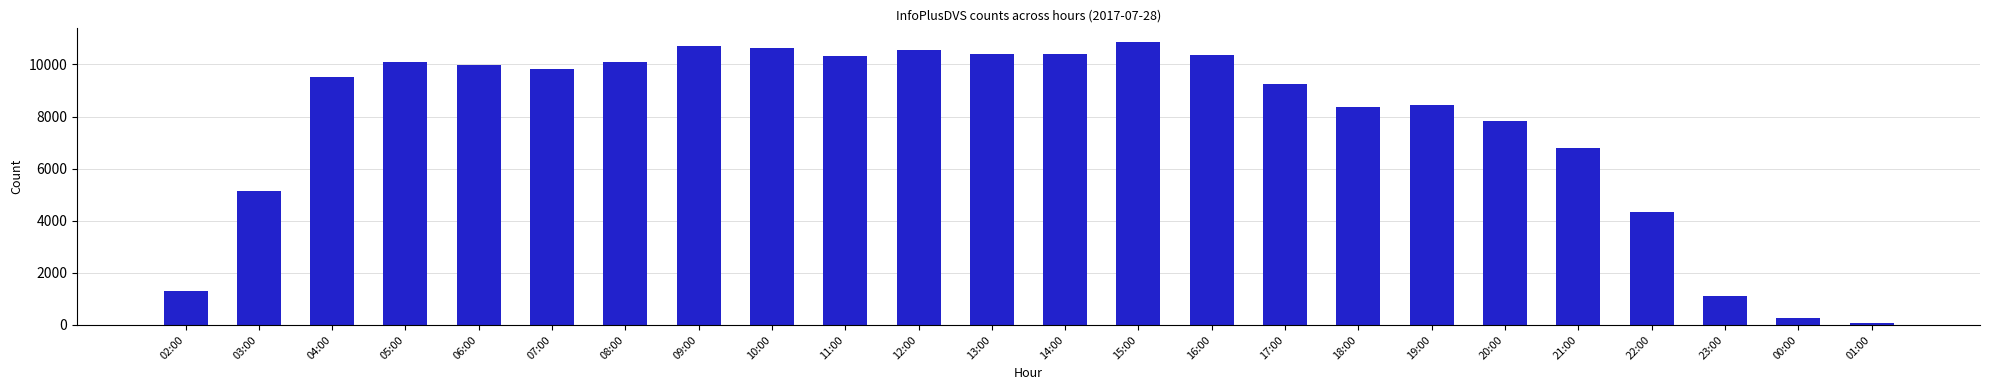

The chart shows a value of 8350 at 18:00. True or false?

True